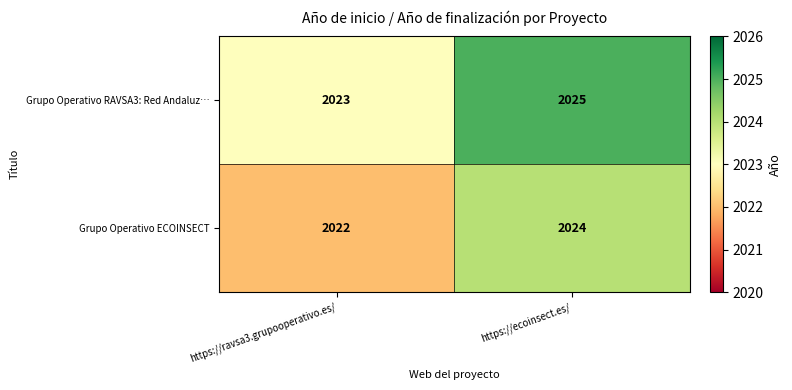

Is the value of Grupo Operativo RAVSA3: Red Andaluz… at https://ecoinsect.es/ greater than the value of Grupo Operativo ECOINSECT at https://ravsa3.grupooperativo.es/?

Yes